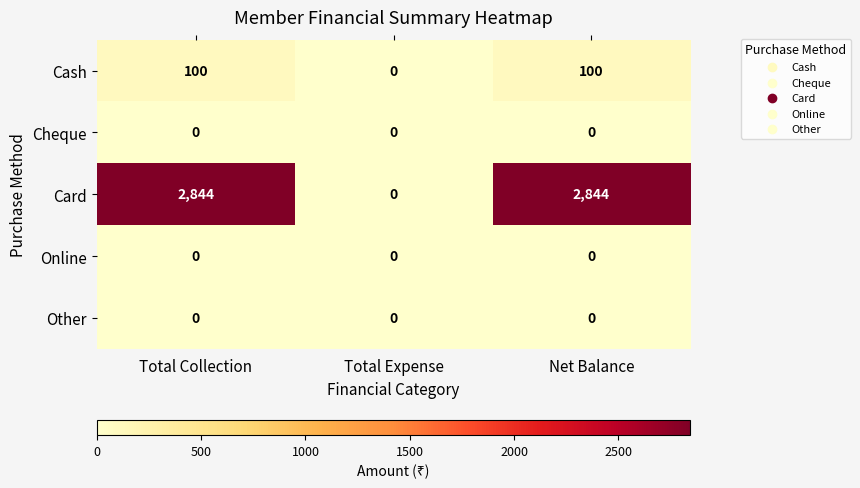

What is the difference between the highest and lowest values at Total Collection?

2844